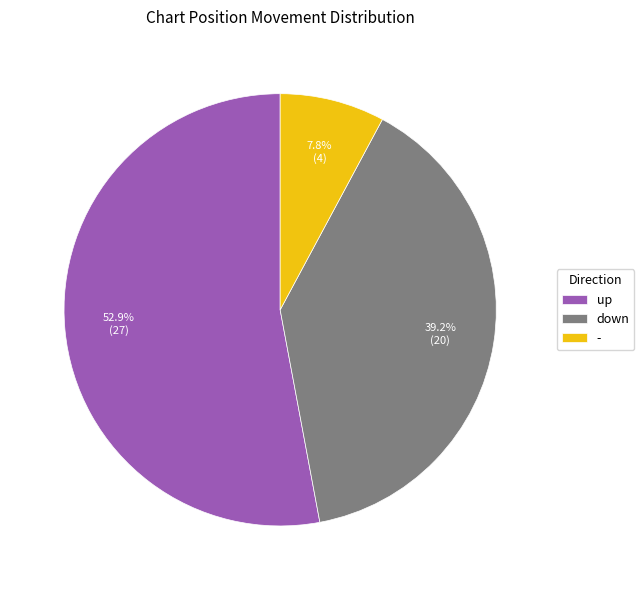

Which slice is the largest?

up